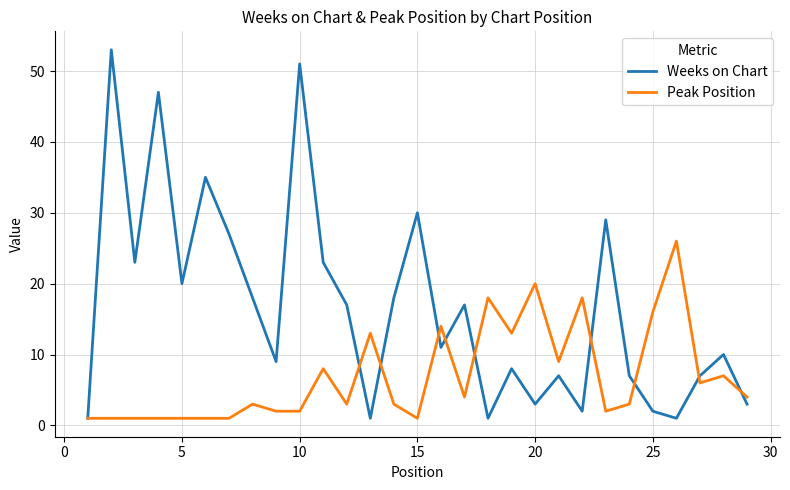

List the series in order of their peak value, highest first.

Weeks on Chart, Peak Position